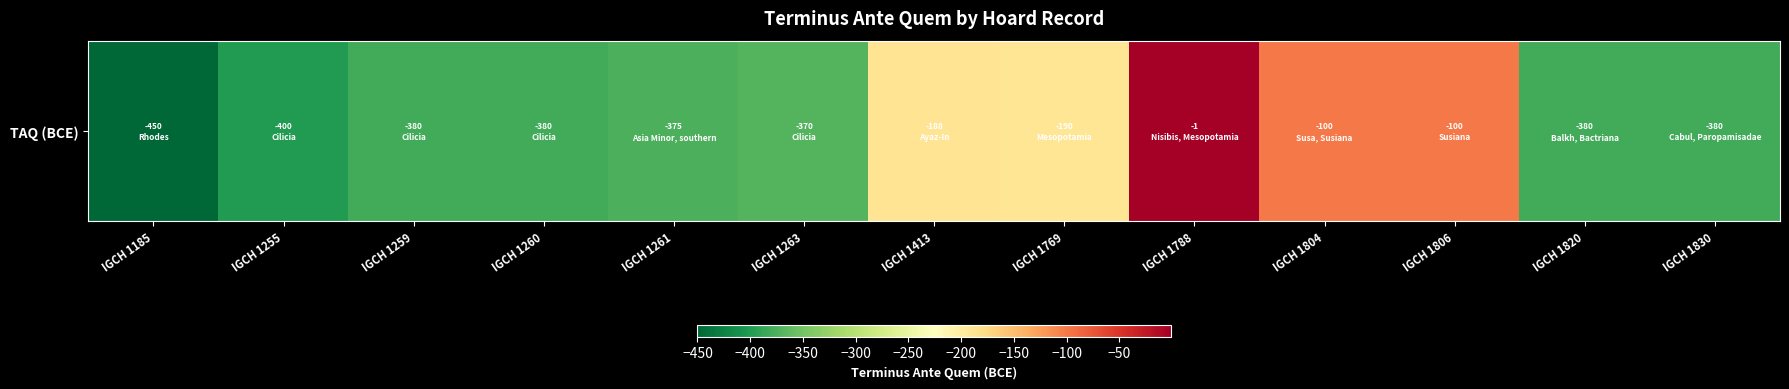

Reading left to right, list all the values displayed in this chart.

-450	-400	-380	-380	-375	-370	-188	-190	-1	-100	-100	-380	-380